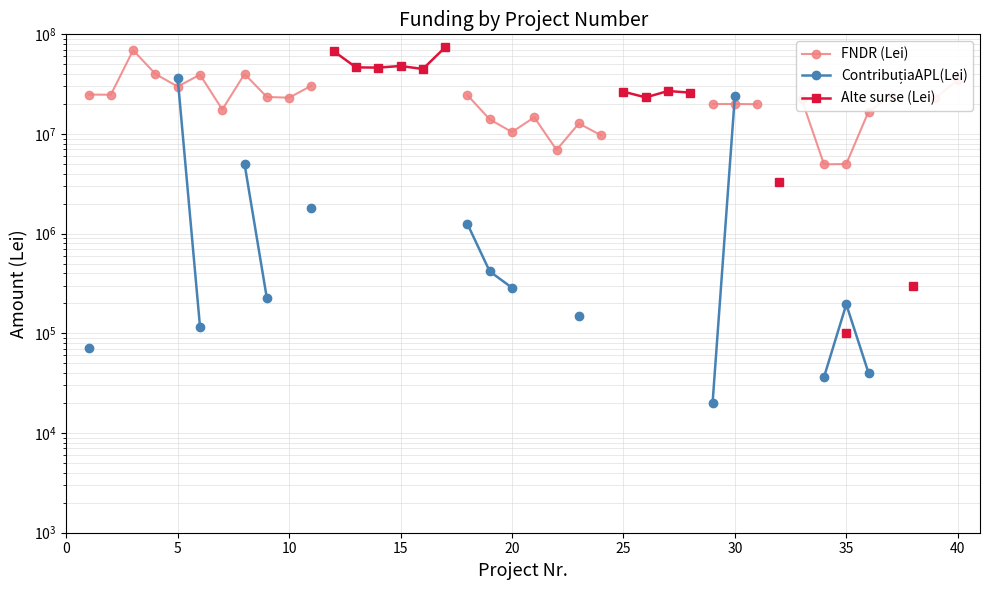

How many values in the FNDR (Lei) series exceed 24865560?

7